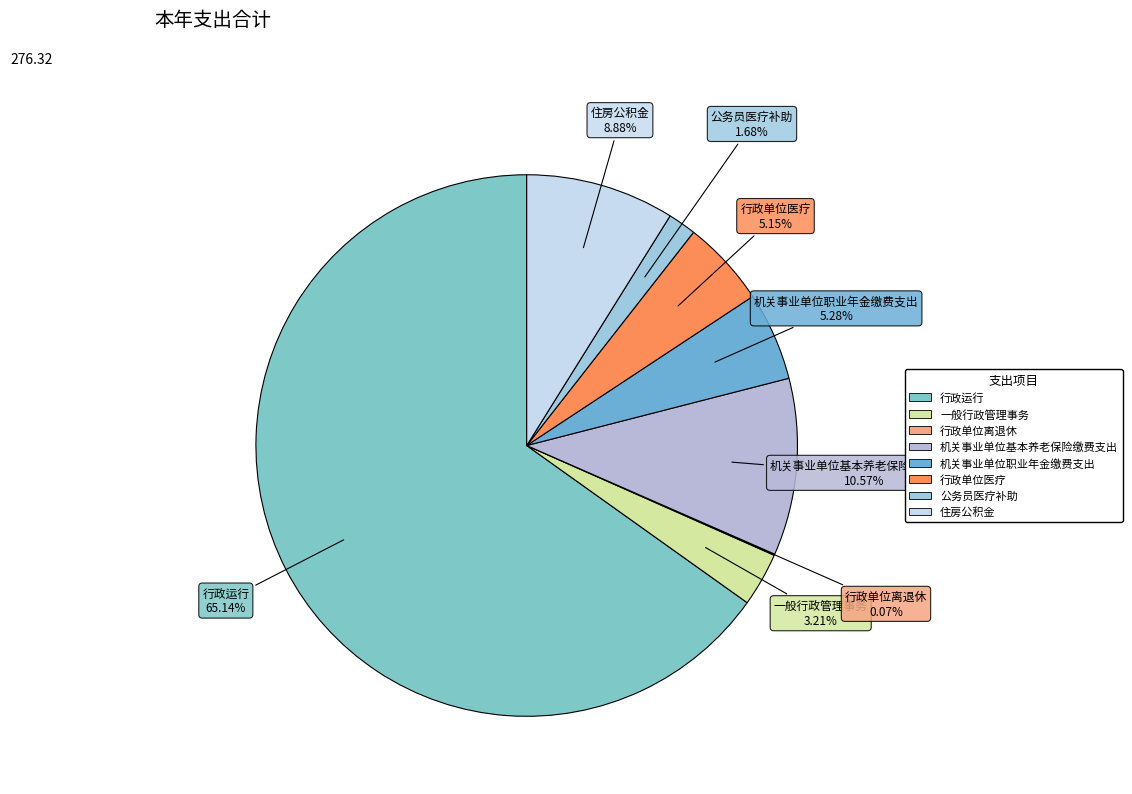

Which category has the biggest portion of the pie?

行政运行